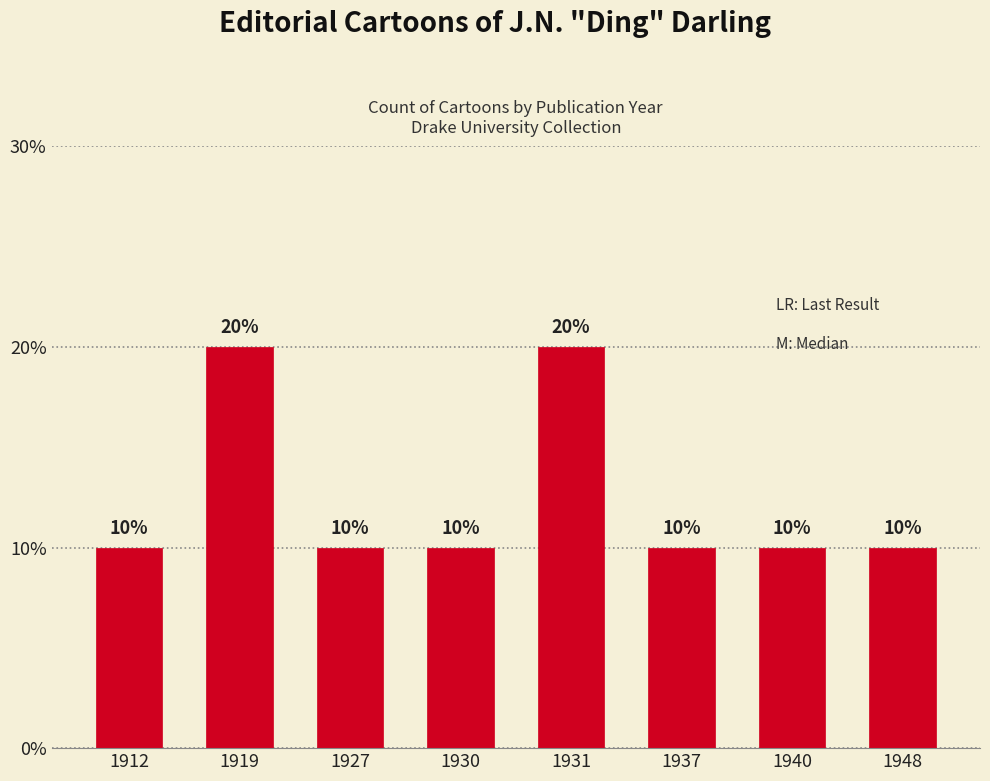

Which label corresponds to the smallest value in the chart?

1912